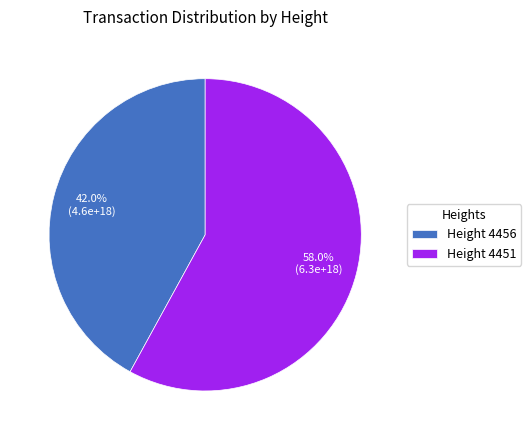

Which slice is the largest?

Height 4451